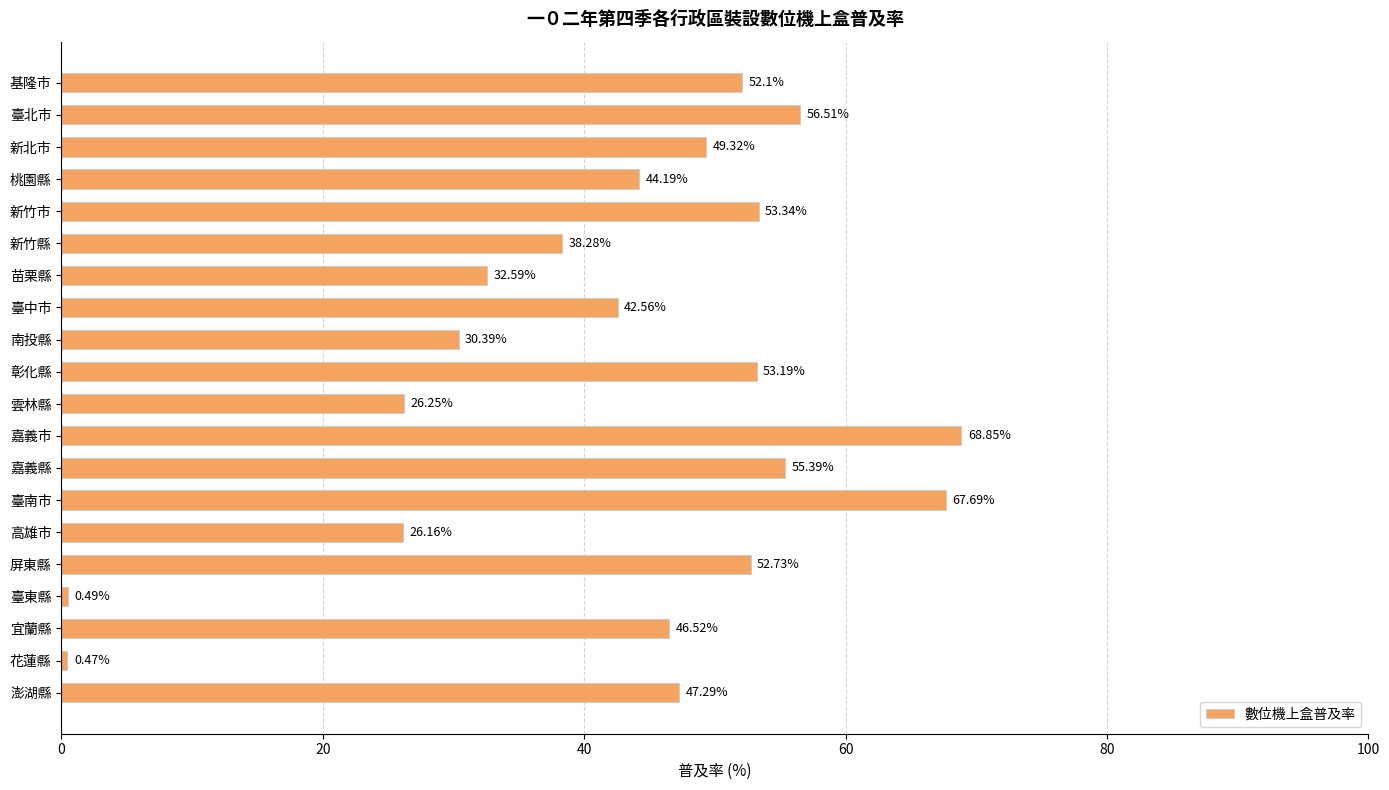

What is the label of the 3rd bar from the top?

新北市